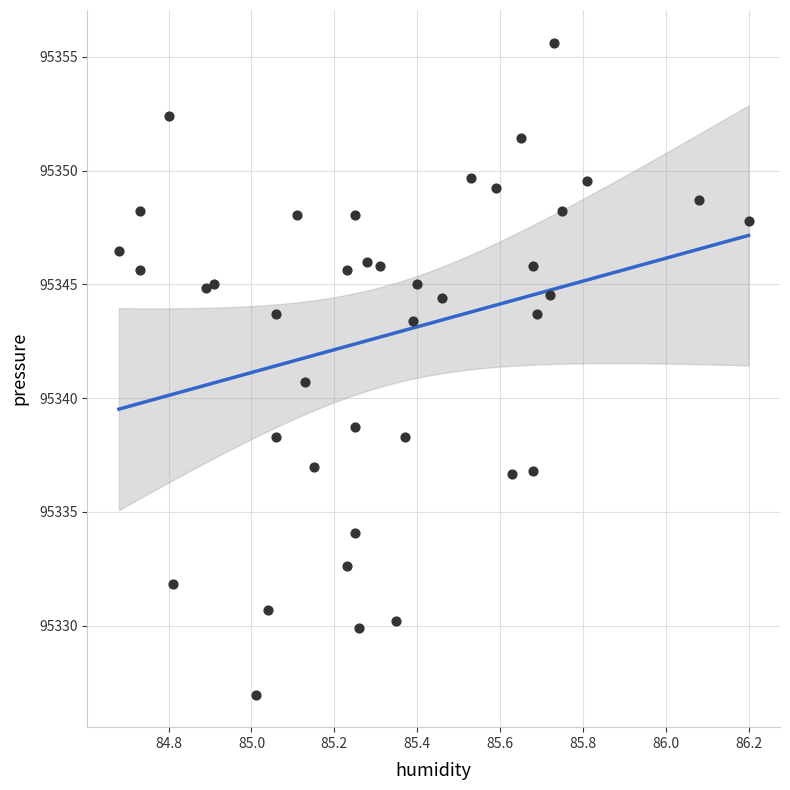

What is the range of Y values (max minus min)?

28.7